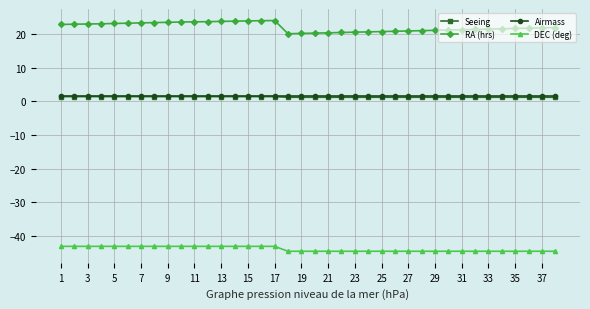

Which series has the largest total across all categories?

RA (hrs)